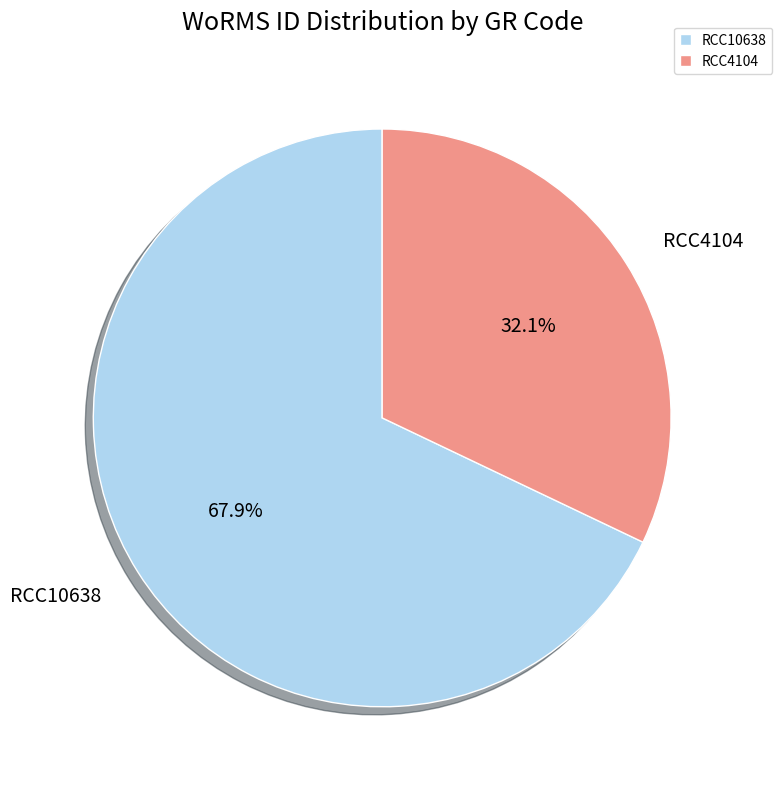

How many segments does this pie chart have?

2